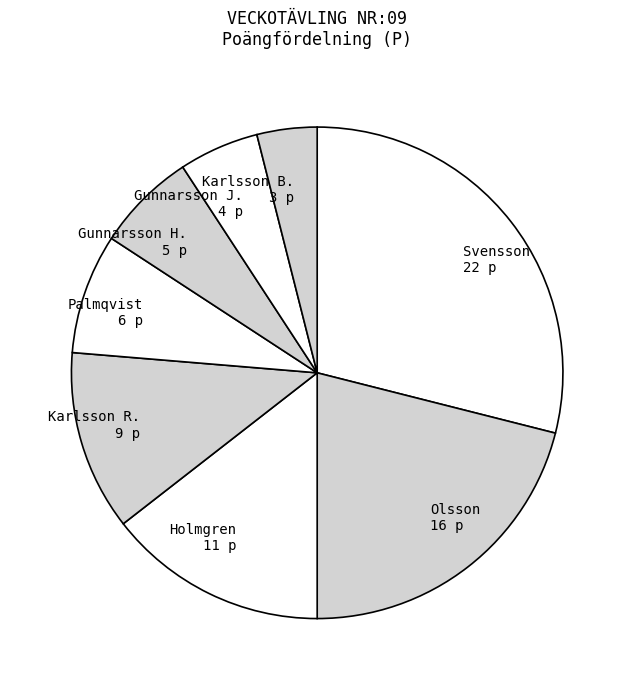

Rank the categories by value from lowest to highest.

Bengt Karlsson, Jan Gunnarsson, Helen Gunnarsson, Jonna Palmqvist, Robert Karlsson, Gunnar Holmgren, Per Olsson, Viktor Svensson